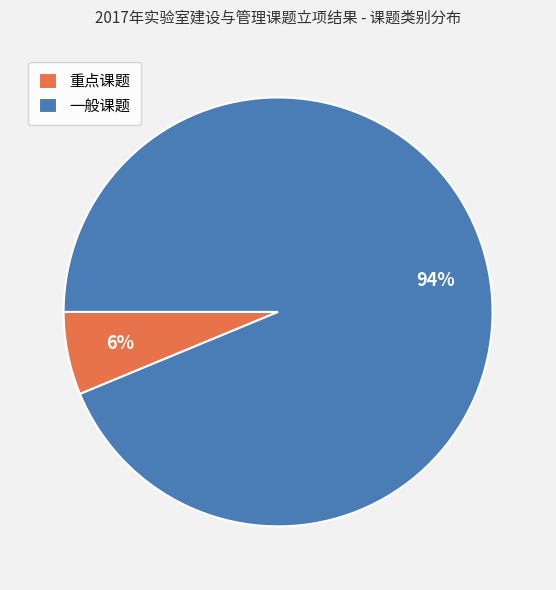

Which has a higher value, 重点课题 or 一般课题?

一般课题